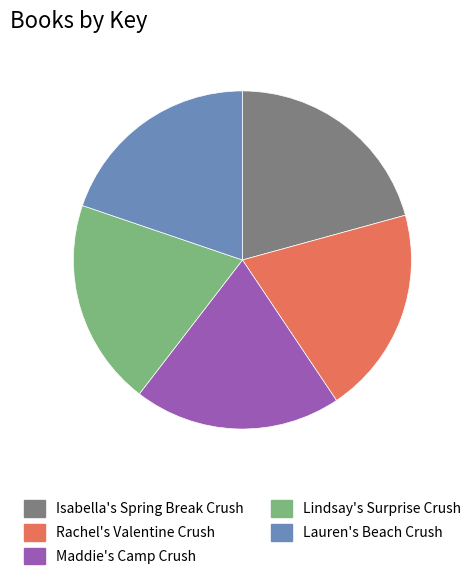

Combined, do Maddie's Camp Crush and Lindsay's Surprise Crush account for over 50%?

No